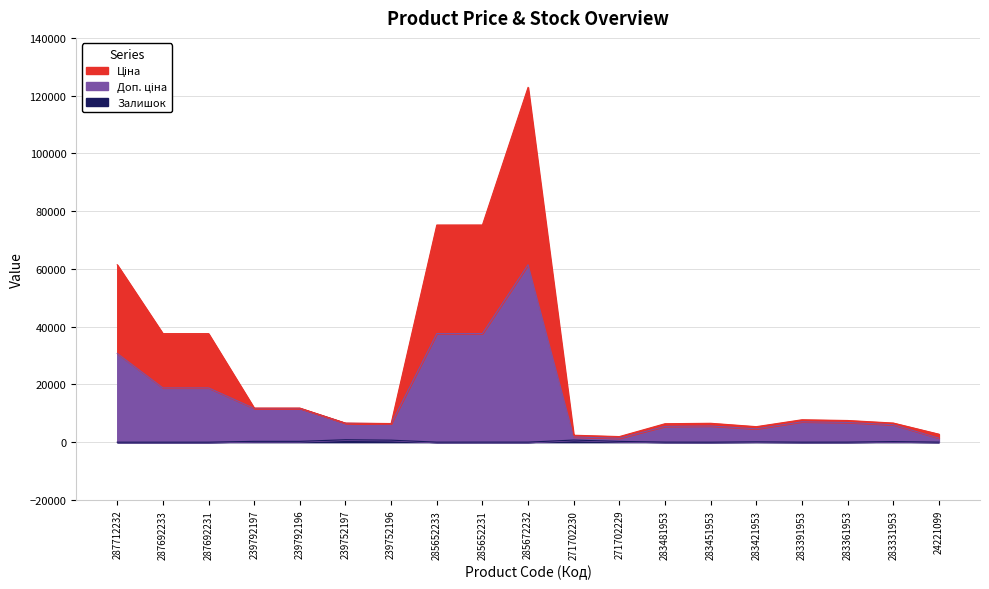

Does the chart have visible grid lines?

Yes